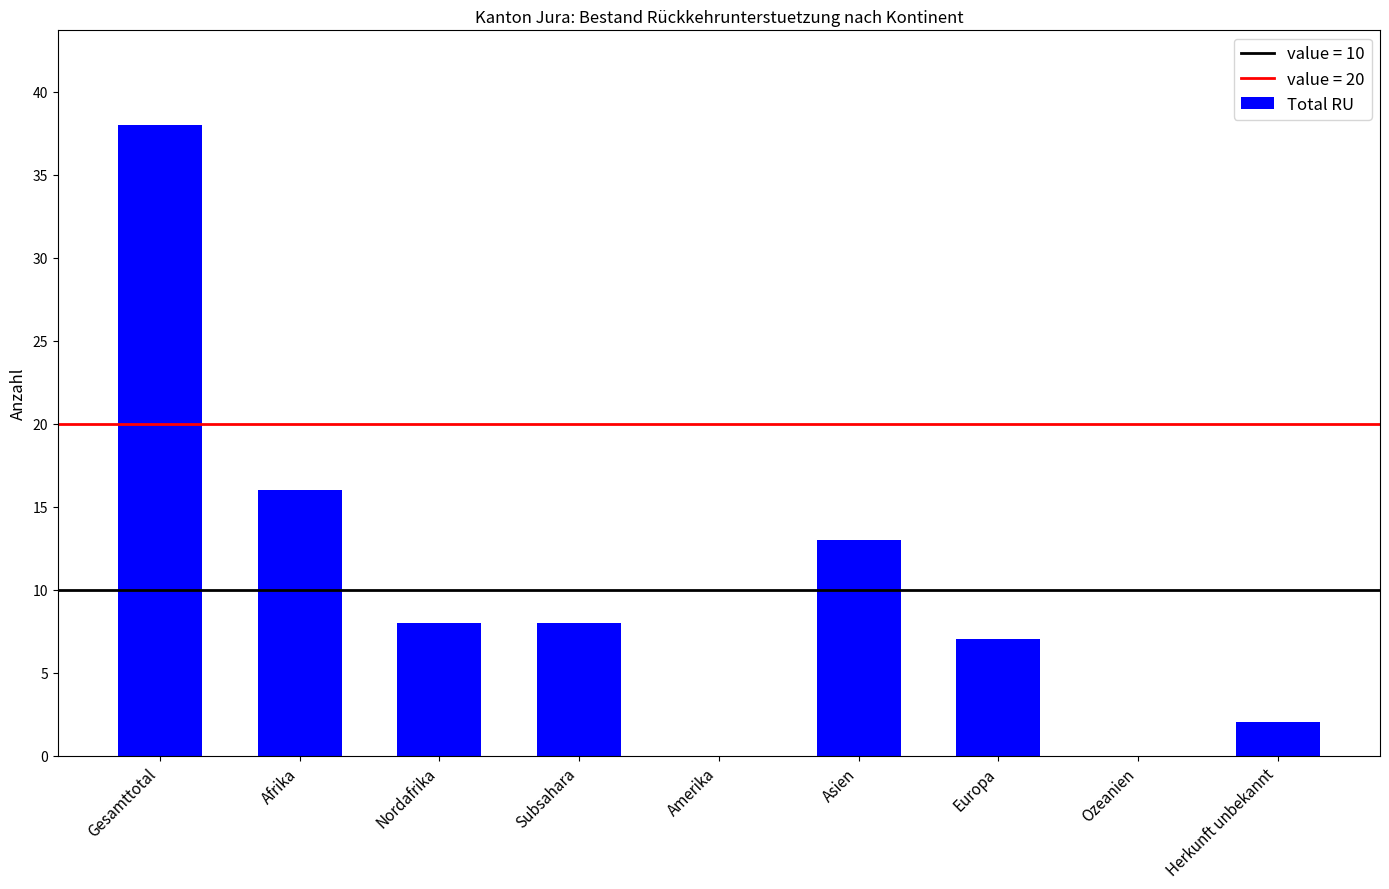

Is it true that the value at Afrika is 16?

True